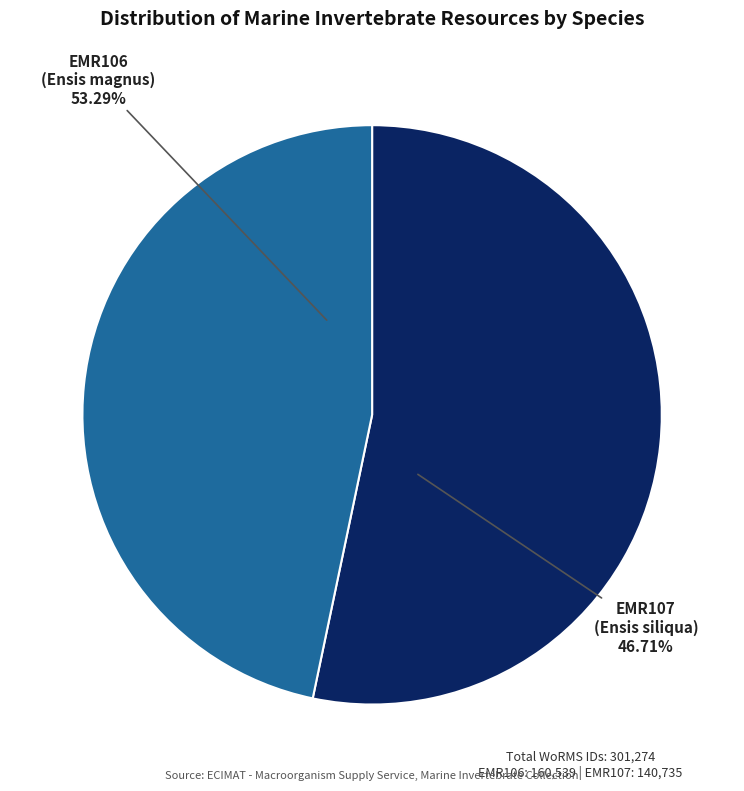

What percentage is the EMR106 (Ensis magnus) slice, to the nearest percent?

53%